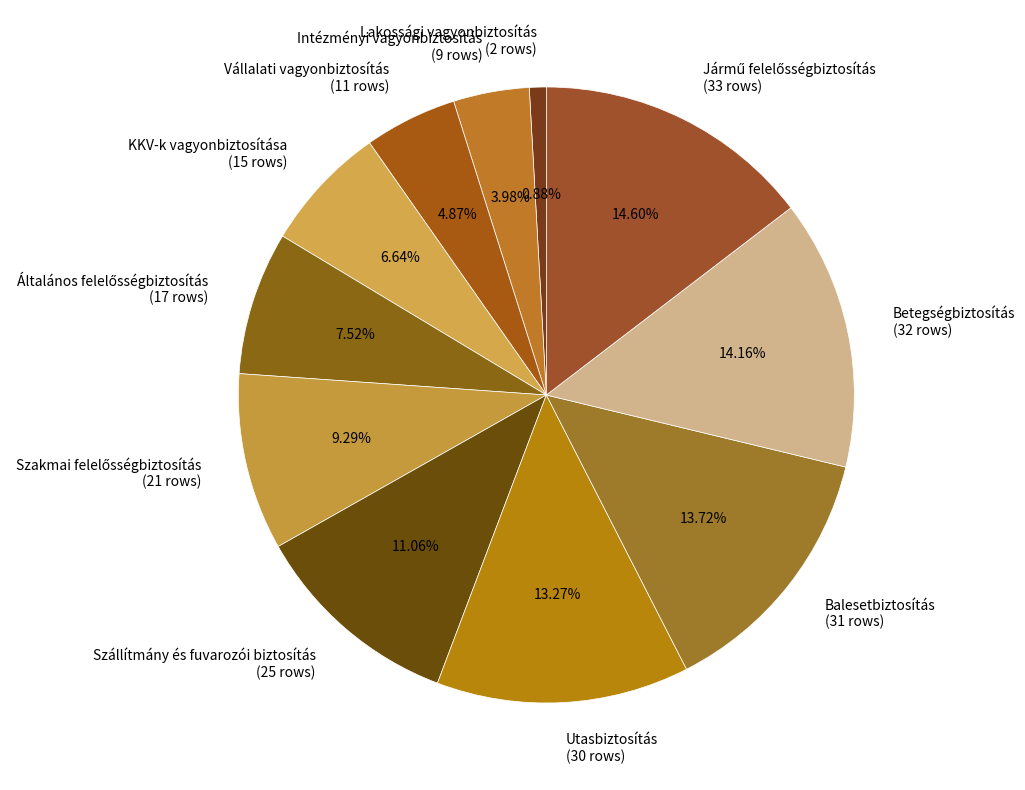

Count the number of slices in the pie.

11